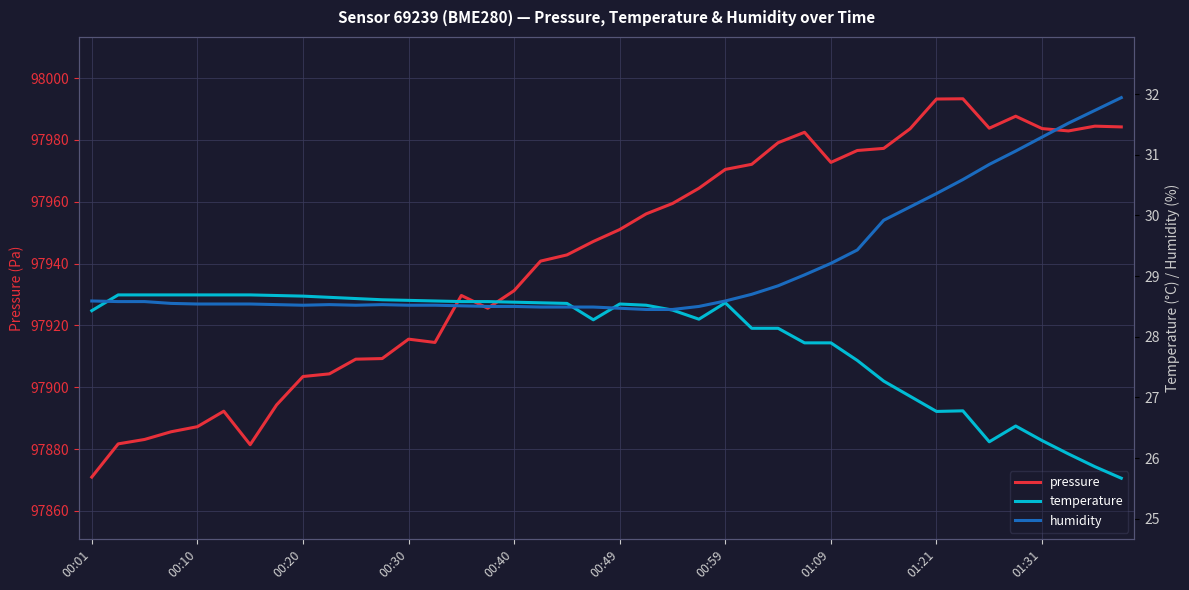

What is the value of the humidity point at the 30th from the left?

29.4